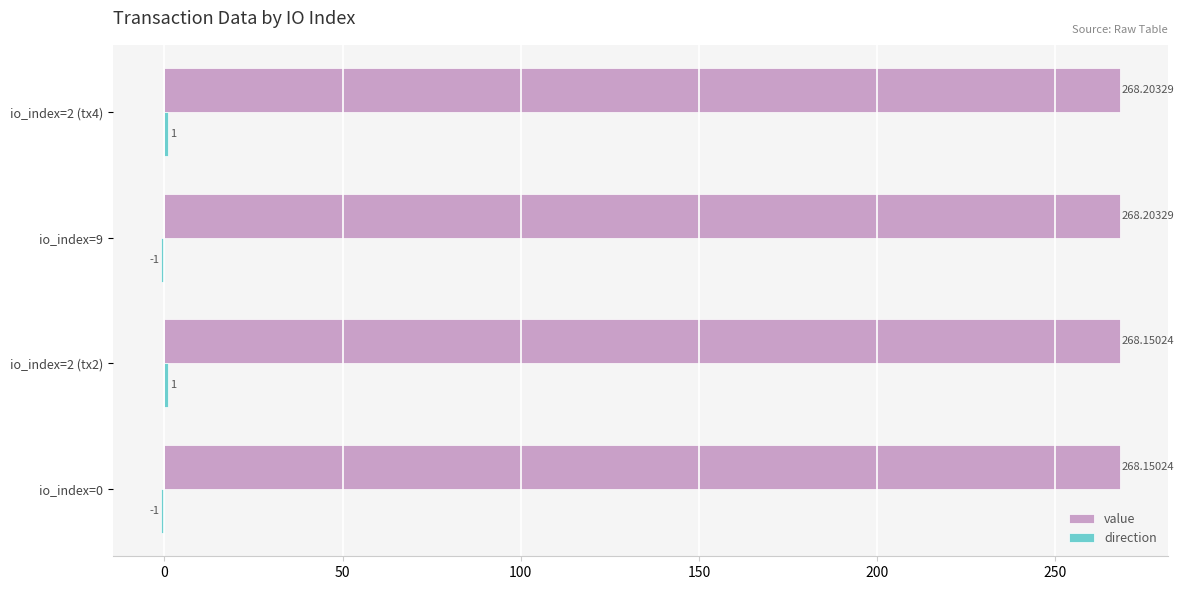

At how many categories does at least one series exceed 173?

4